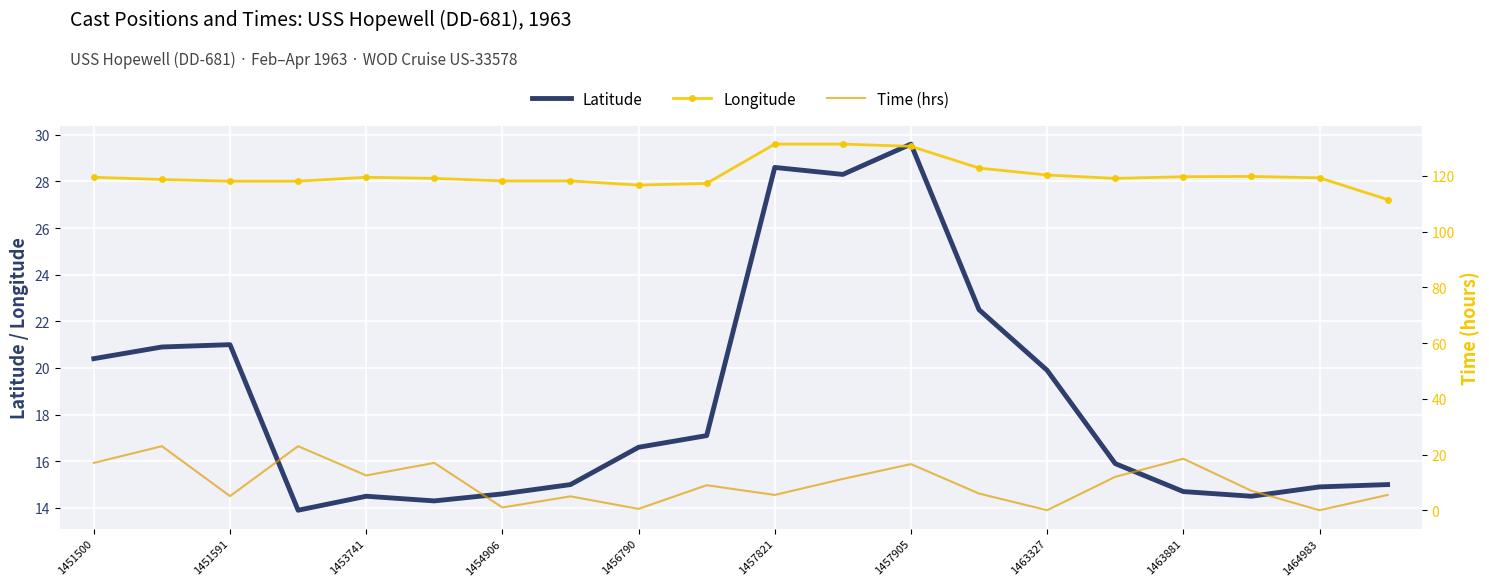

The value of Latitude at 1451591 is 28.5. True or false?

False